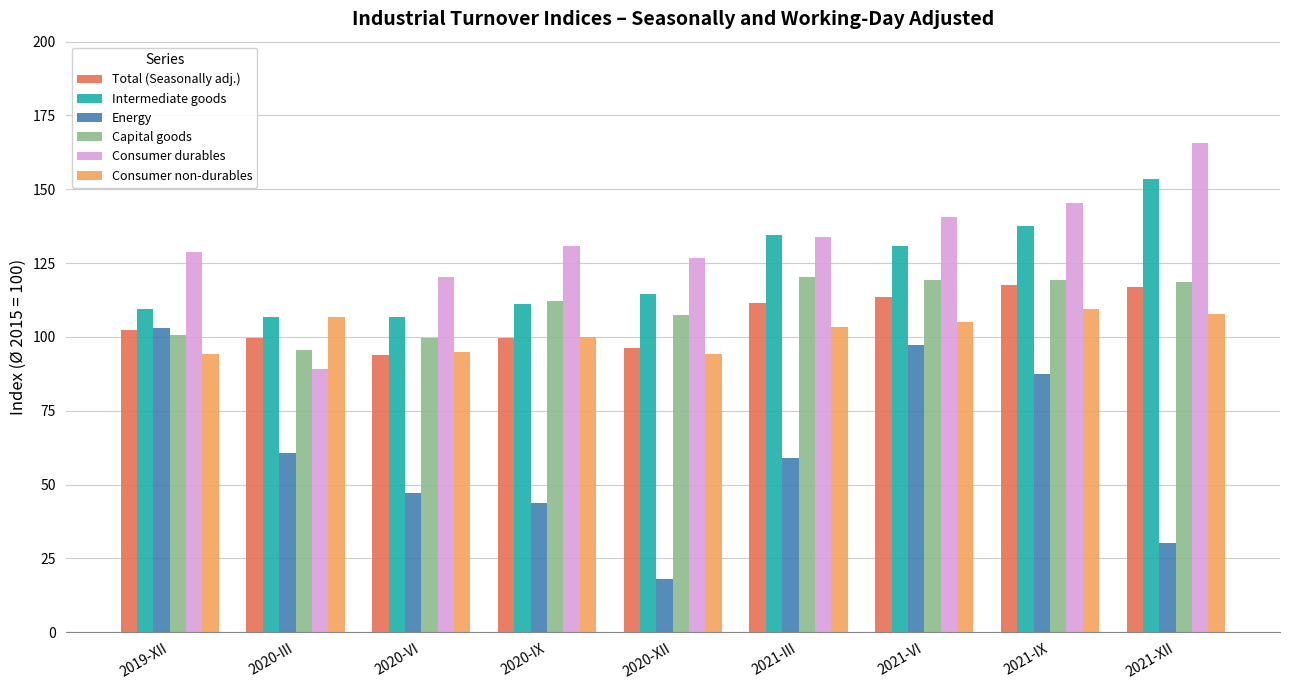

How many values in the Consumer non-durables series exceed 103?

5